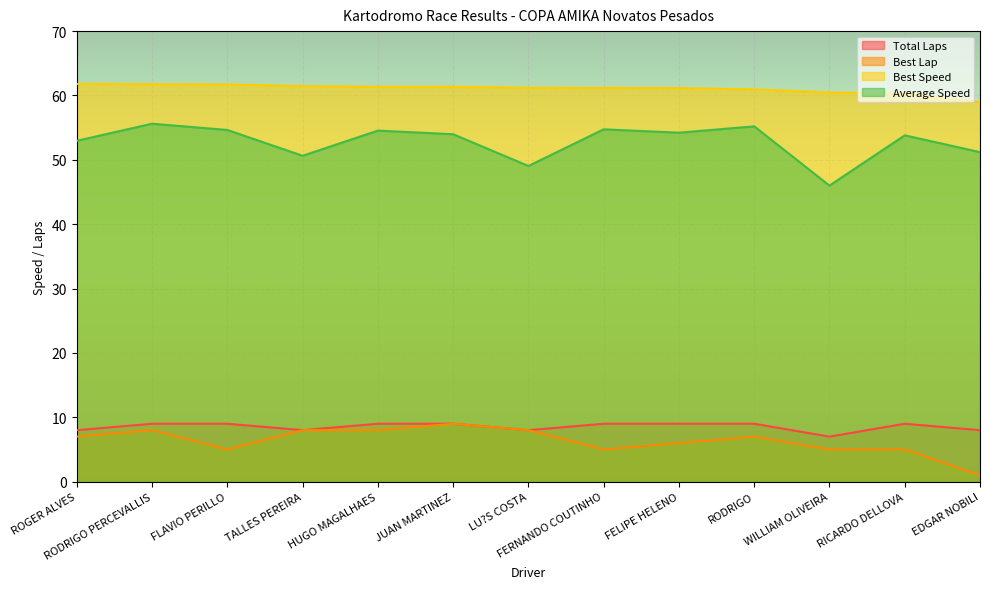

Reading left to right, what are all the values shown in this chart?

Total Laps: ROGER ALVES=8.0	RODRIGO PERCEVALLIS=9.0	FLAVIO PERILLO=9.0	TALLES PEREIRA=8.0	HUGO MAGALHAES=9.0	JUAN MARTINEZ=9.0	LU?S COSTA=8.0	FERNANDO COUTINHO=9.0	FELIPE HELENO=9.0	RODRIGO=9.0	WILLIAM OLIVEIRA=7.0	RICARDO DELLOVA=9.0	EDGAR NOBILI=8.0
Best Lap: ROGER ALVES=7.0	RODRIGO PERCEVALLIS=8.0	FLAVIO PERILLO=5.0	TALLES PEREIRA=8.0	HUGO MAGALHAES=8.0	JUAN MARTINEZ=9.0	LU?S COSTA=8.0	FERNANDO COUTINHO=5.0	FELIPE HELENO=6.0	RODRIGO=7.0	WILLIAM OLIVEIRA=5.0	RICARDO DELLOVA=5.0	EDGAR NOBILI=1.0
Best Speed: ROGER ALVES=61.8	RODRIGO PERCEVALLIS=61.8	FLAVIO PERILLO=61.7	TALLES PEREIRA=61.4	HUGO MAGALHAES=61.3	JUAN MARTINEZ=61.3	LU?S COSTA=61.2	FERNANDO COUTINHO=61.2	FELIPE HELENO=61.1	RODRIGO=60.9	WILLIAM OLIVEIRA=60.5	RICARDO DELLOVA=60.3	EDGAR NOBILI=59.0
Average Speed: ROGER ALVES=53.0	RODRIGO PERCEVALLIS=55.6	FLAVIO PERILLO=54.6	TALLES PEREIRA=50.6	HUGO MAGALHAES=54.5	JUAN MARTINEZ=54.0	LU?S COSTA=49.0	FERNANDO COUTINHO=54.7	FELIPE HELENO=54.2	RODRIGO=55.2	WILLIAM OLIVEIRA=46.0	RICARDO DELLOVA=53.8	EDGAR NOBILI=51.2